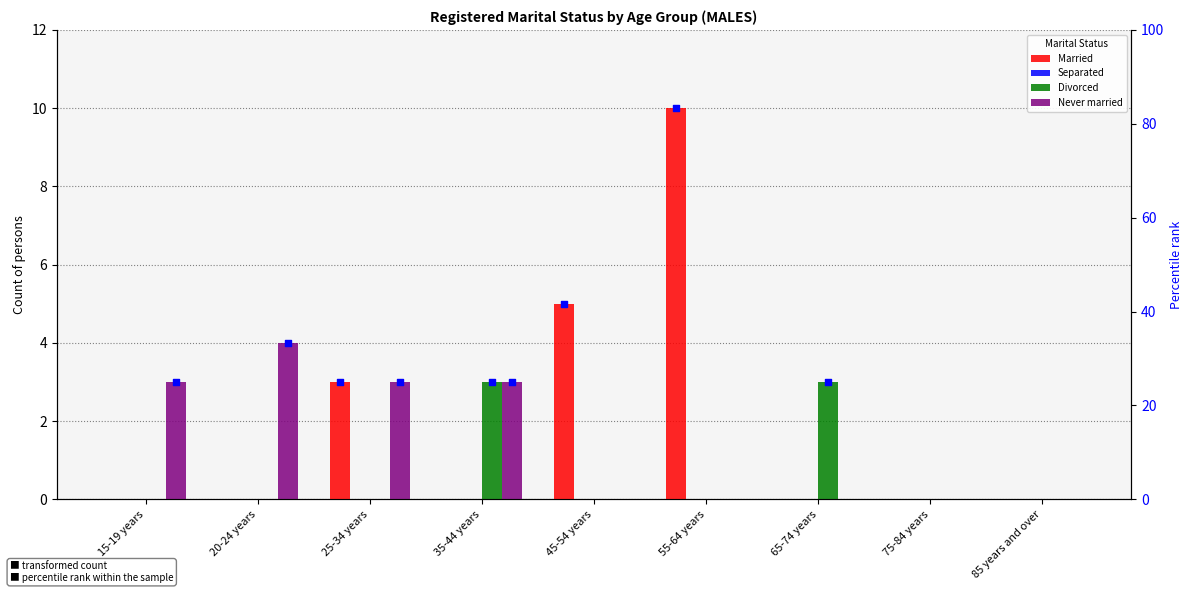

Which series reaches the minimum Y coordinate?

Married